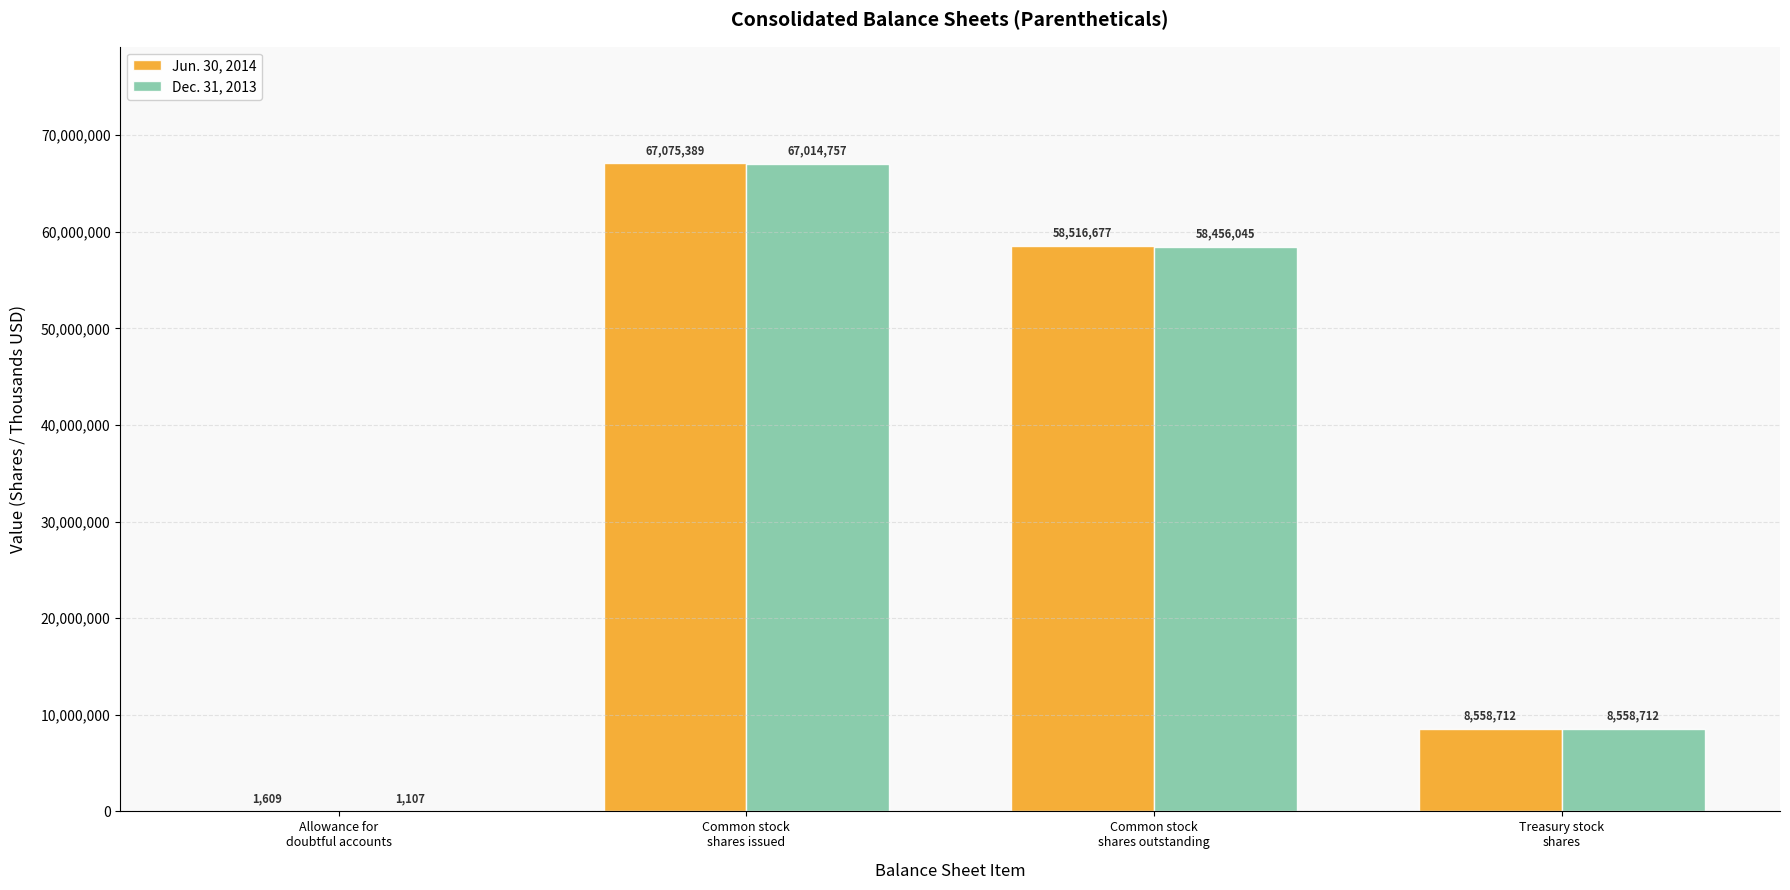

What is the maximum value shown in the chart?

67075389